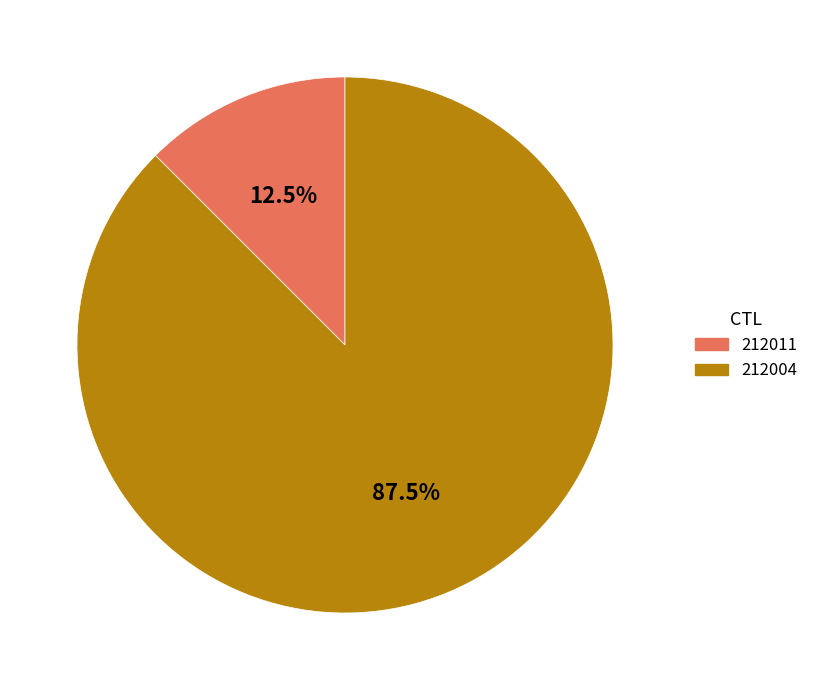

How many slices are in this pie chart?

2